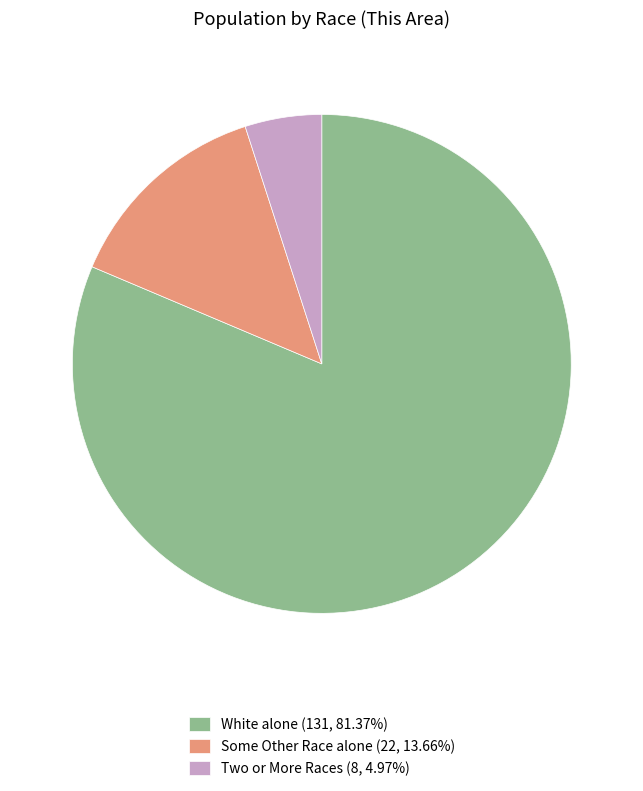

How many slices are in this pie chart?

3